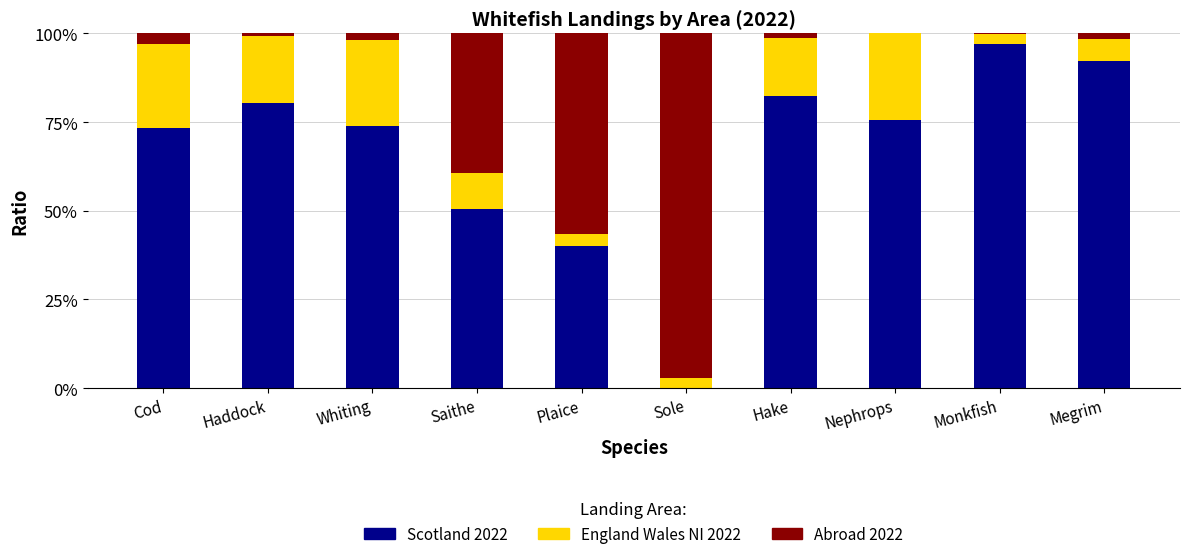

What are all the series names shown in the legend?

Scotland 2022, England Wales NI 2022, Abroad 2022